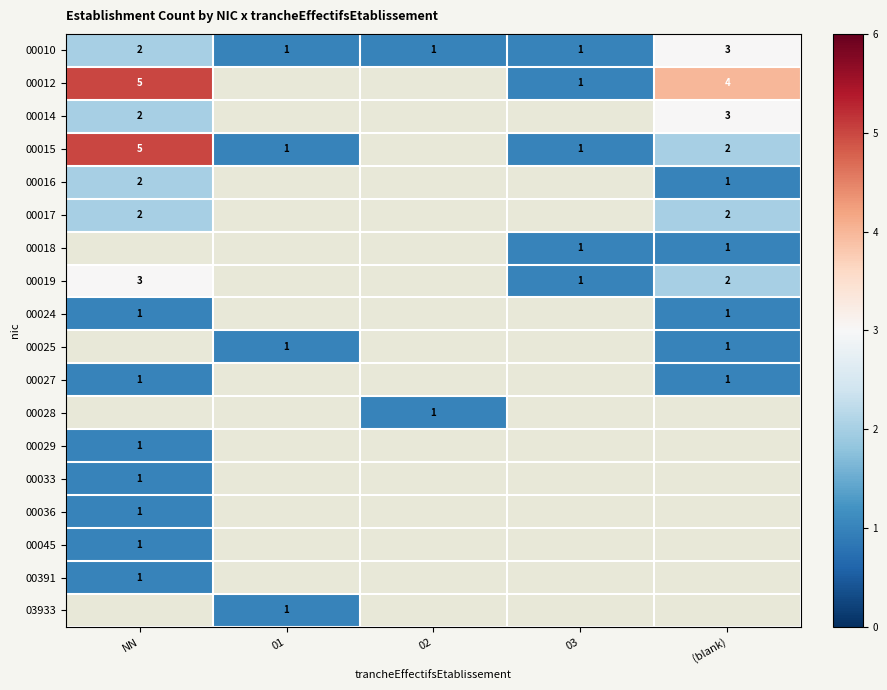

The 03933 series shows 1 at 01. True or false?

True